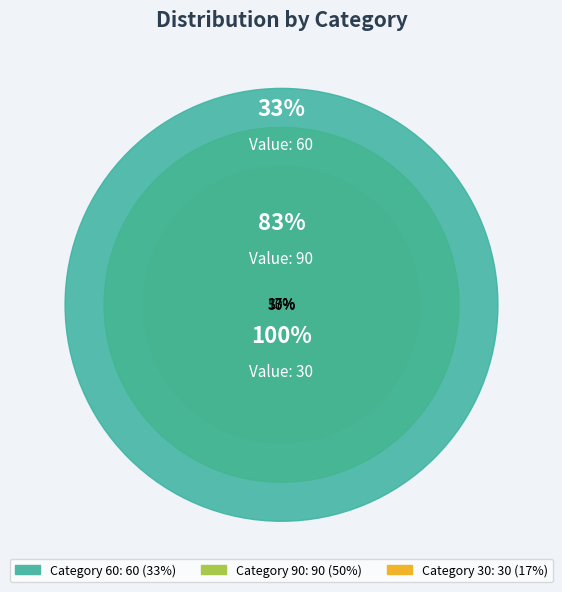

What percentage is NOT represented by 30?

83.3%